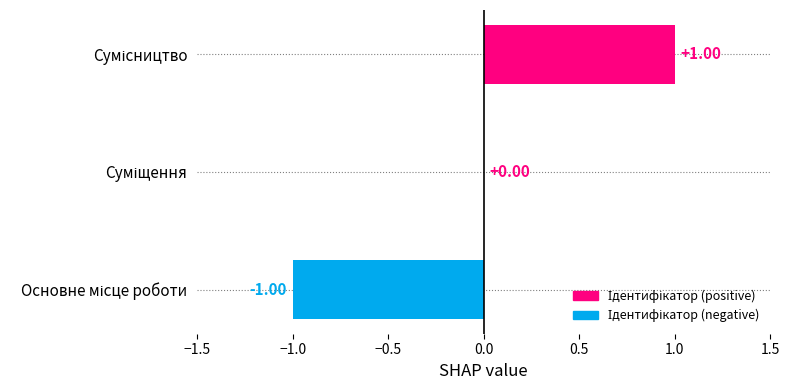

How many series are shown in this chart?

1